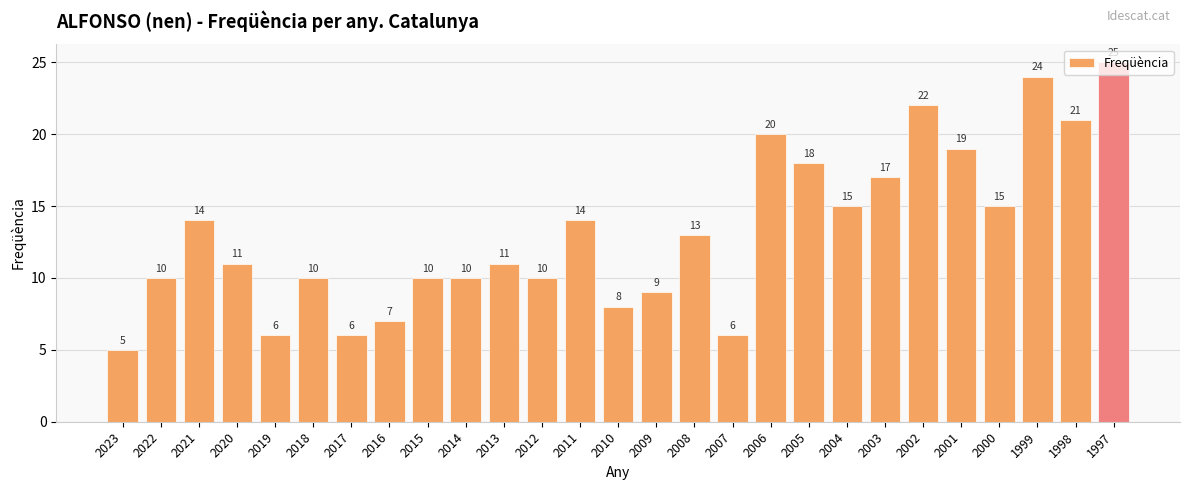

What value does the data have at 2005?

18